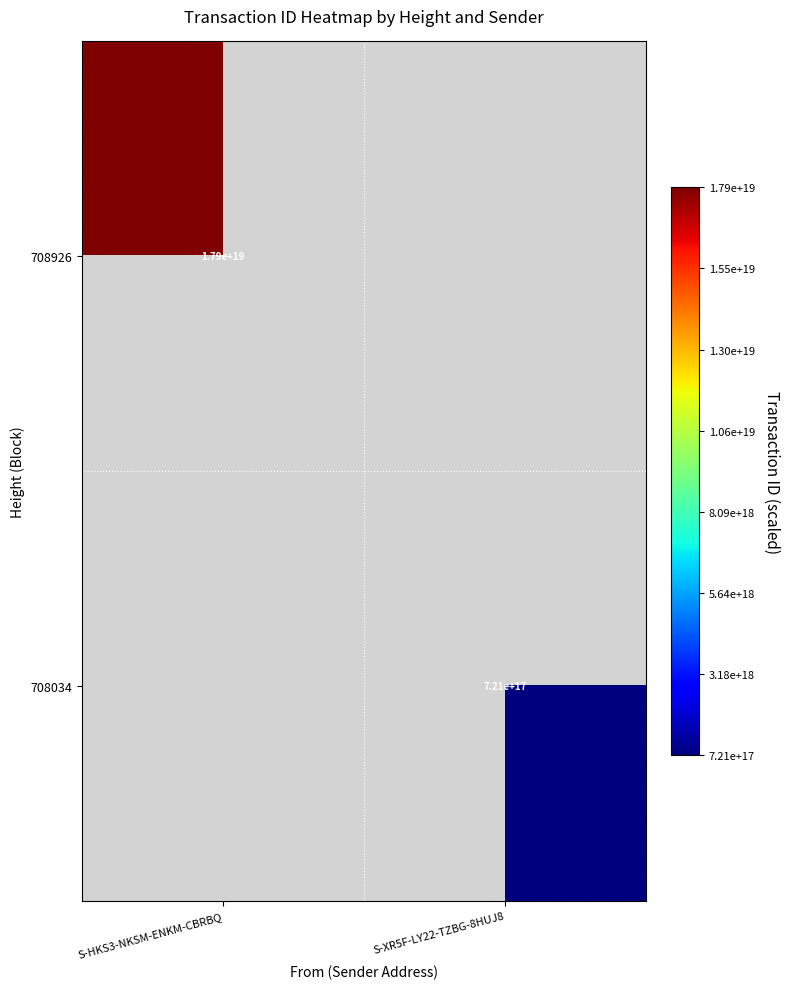

The value of 708926 at S-HKS3-NKSM-ENKM-CBRBQ is 24370607182984105984. True or false?

False